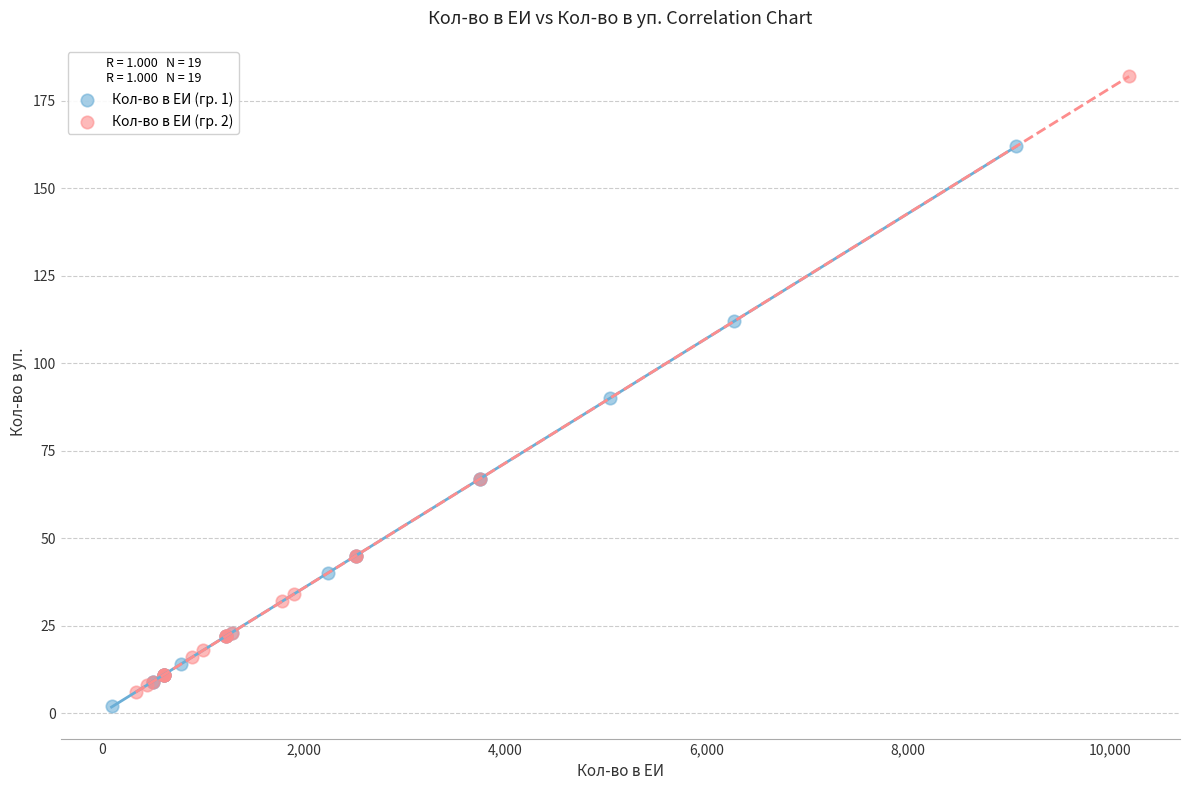

Which series has the widest spread of Y values?

Кол-во в ЕИ (гр. 2)